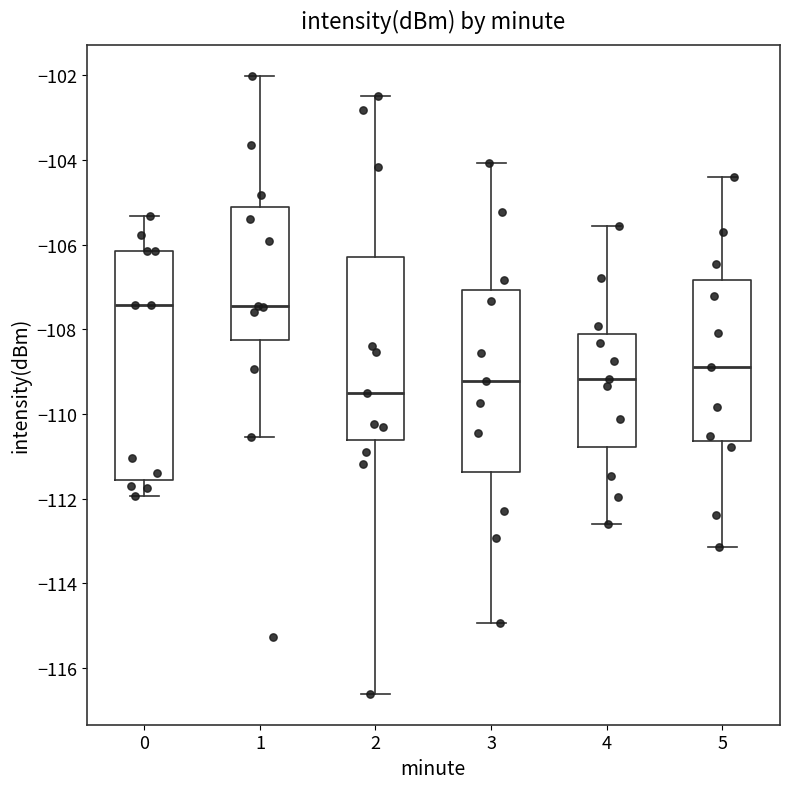

Reading left to right, read every box against the y-axis: the position of its median line, the range the box covers, and the ends of its whiskers. The values are not printed on the chart, so give them approximately, as read against the axis.

0: median -107.4, box -111.6 to -106.2, whiskers -112.0 to -105.4
1: median -107.4, box -108.2 to -105.2, whiskers -110.6 to -102.0
2: median -109.4, box -110.6 to -106.2, whiskers -116.6 to -102.4
3: median -109.2, box -111.4 to -107.0, whiskers -115.0 to -104.0
4: median -109.2, box -110.8 to -108.2, whiskers -112.6 to -105.6
5: median -108.8, box -110.6 to -106.8, whiskers -113.2 to -104.4